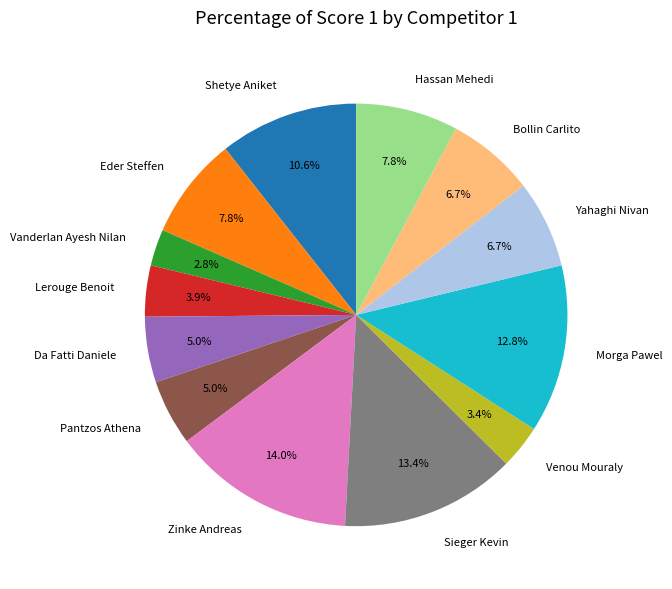

How many slices are in this pie chart?

13